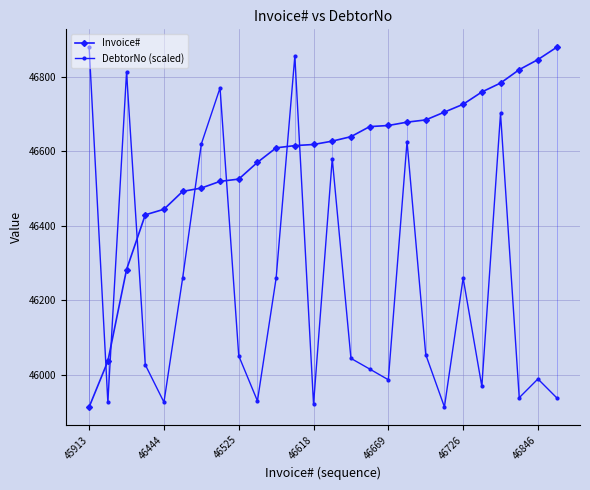

At how many categories does at least one series exceed 46469?

23